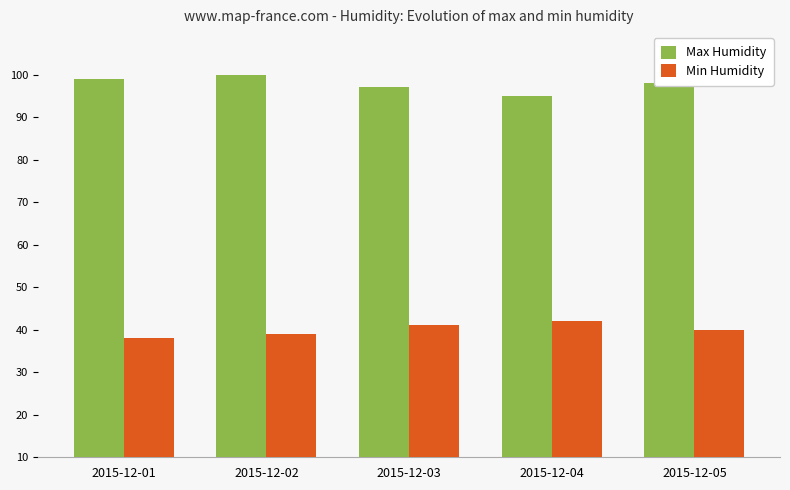

True or false: Max Humidity has a value of 97 at 2015-12-03.

True